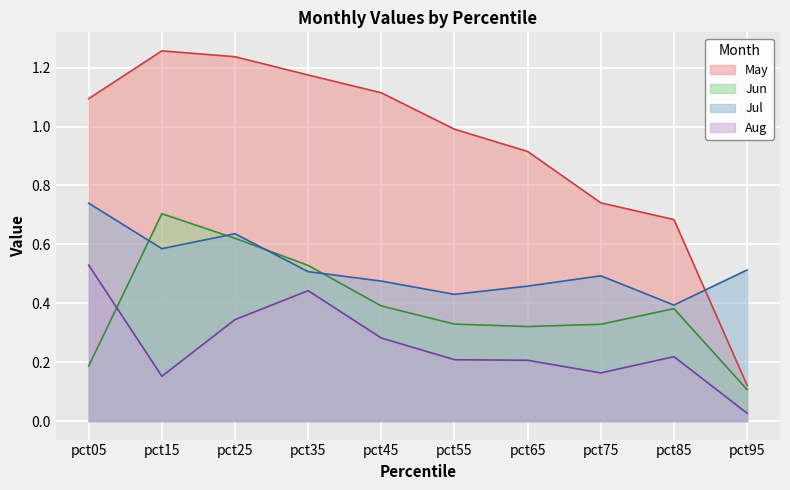

Reading right to left, extract all data points from this chart.

May: 0.1	0.7	0.7	0.9	1.0	1.1	1.2	1.2	1.3	1.1
Jun: 0.1	0.4	0.3	0.3	0.3	0.4	0.5	0.6	0.7	0.2
Jul: 0.5	0.4	0.5	0.5	0.4	0.5	0.5	0.6	0.6	0.7
Aug: 0.0	0.2	0.2	0.2	0.2	0.3	0.4	0.3	0.2	0.5